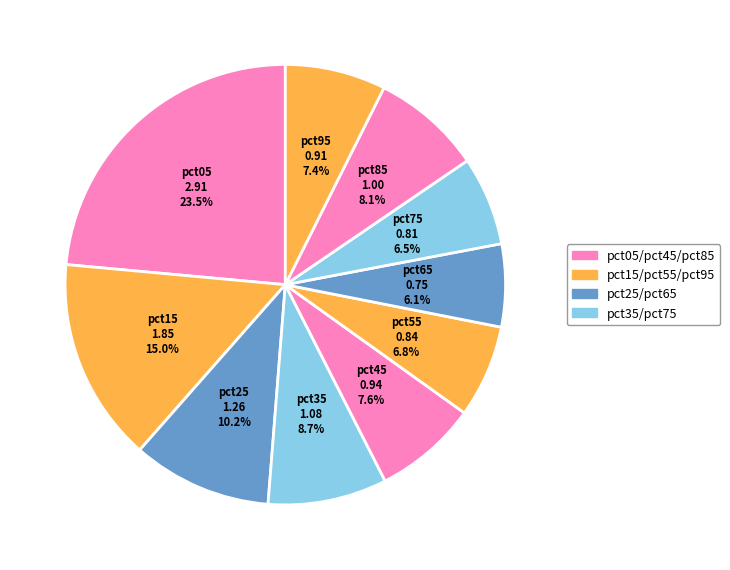

To the nearest percent, what is the average slice percentage?

10%